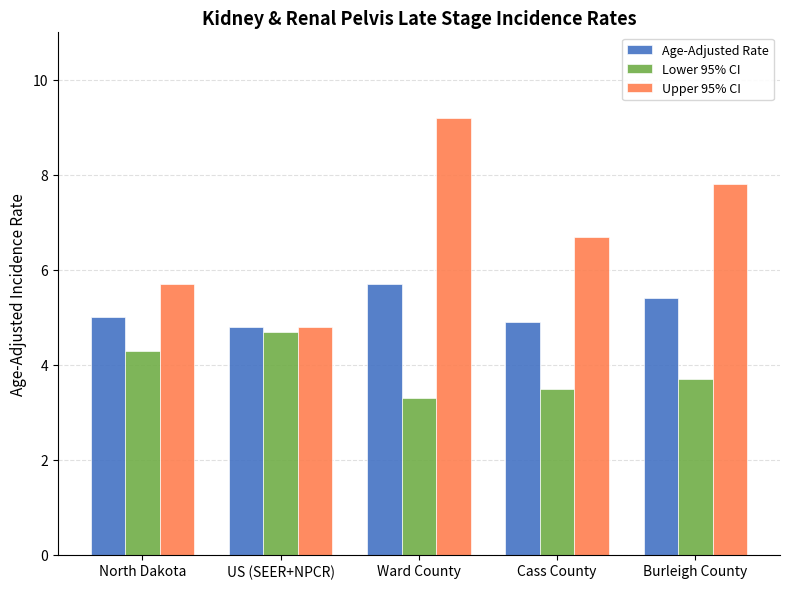

What is the approximate value of Age-Adjusted Rate at Ward County?

5.7